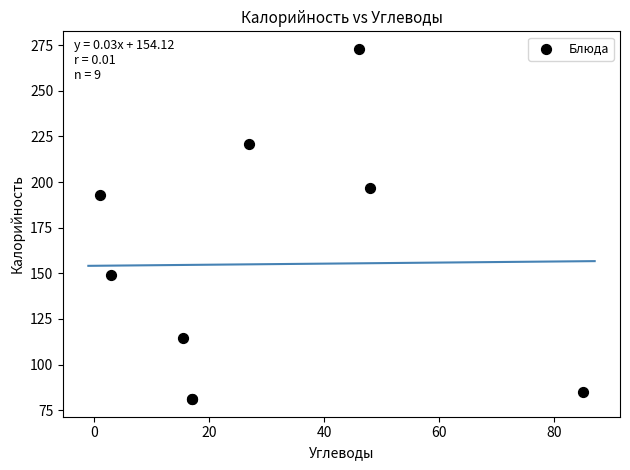

What Y value in the scatter plot is closest to 177?

193.0